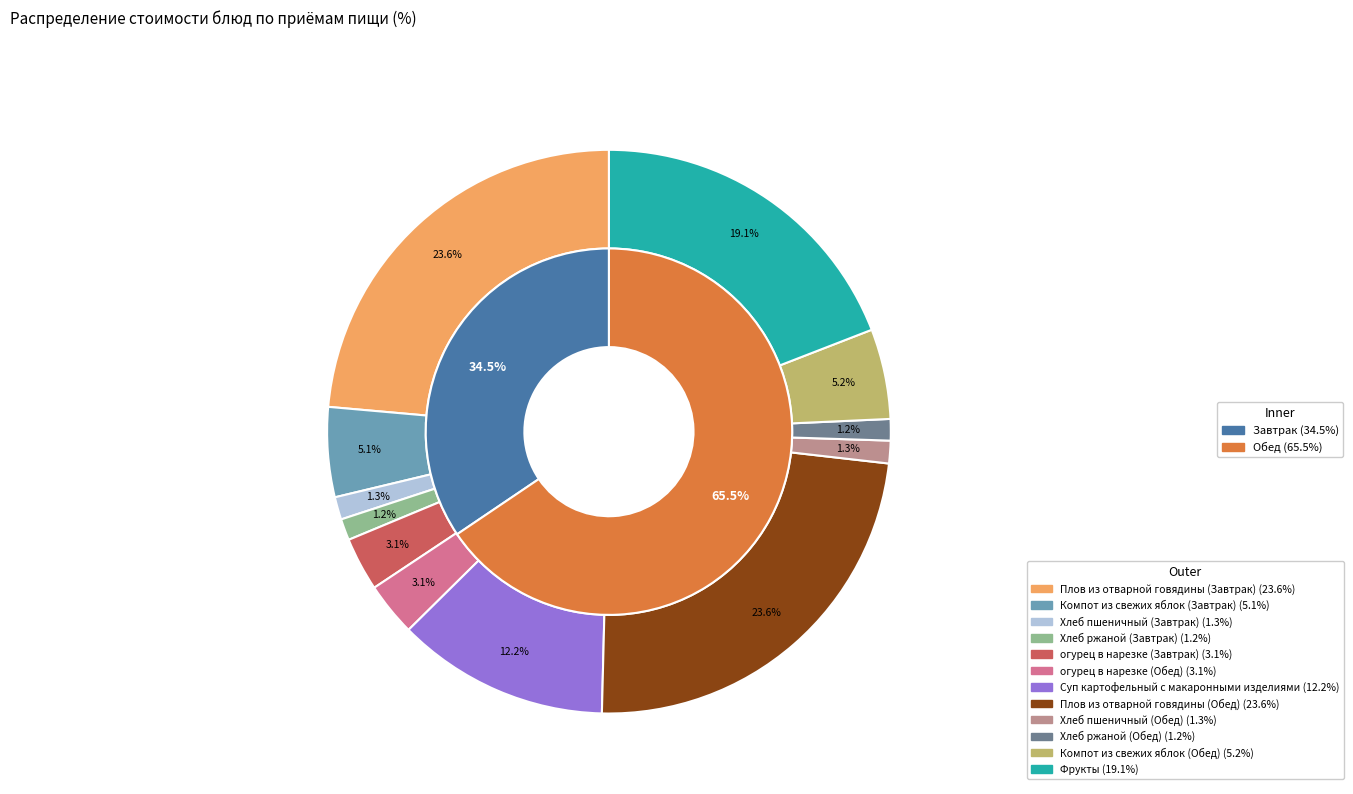

Between Фрукты and Хлеб ржаной (Завтрак), which is larger?

Фрукты